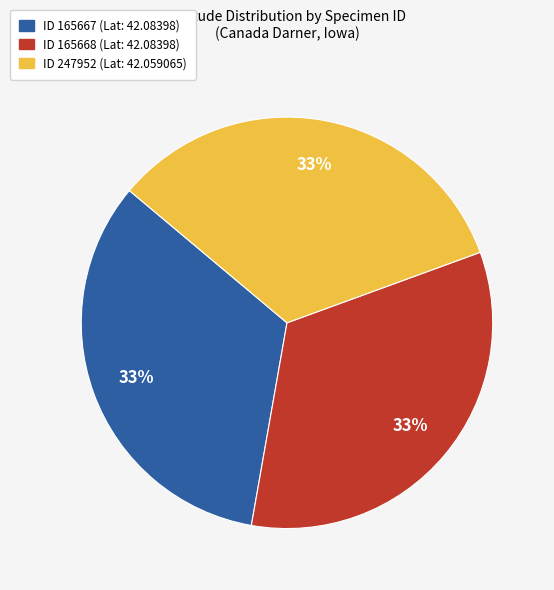

Is there a majority slice in this chart?

No